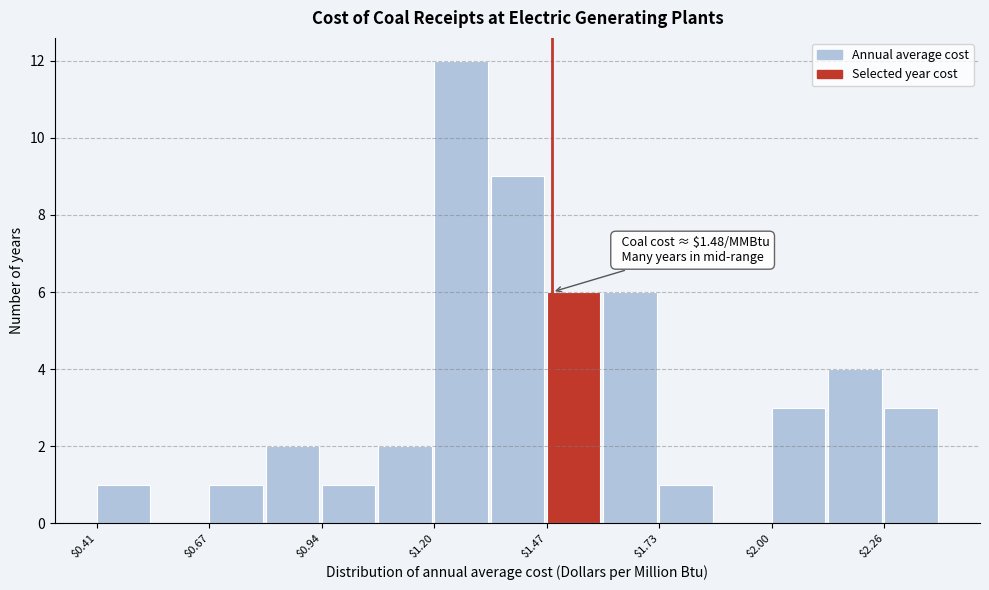

Read against the x-axis, roughly where is the centre of the tallest bar?

1.25